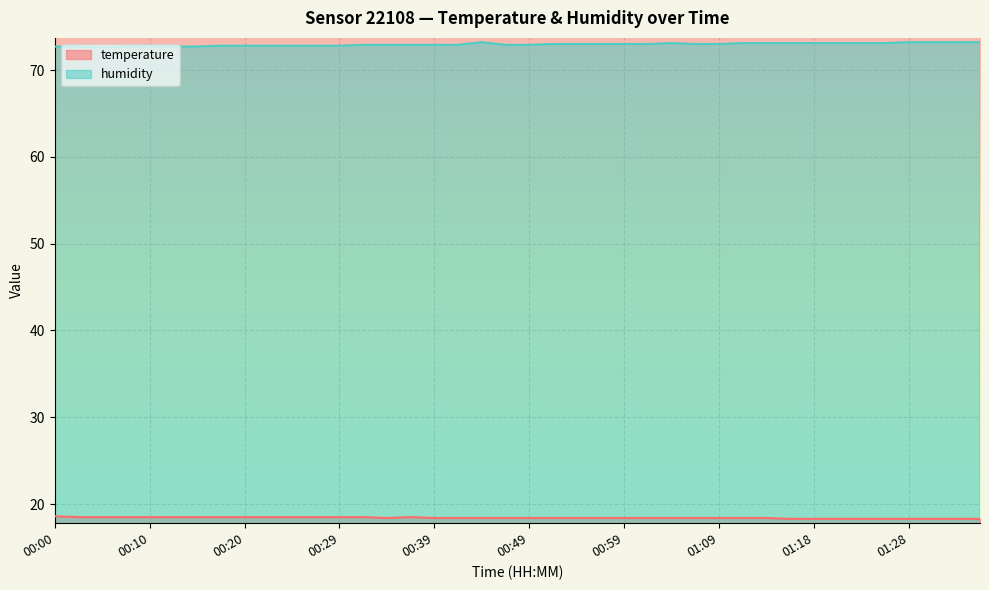

What is the label of the 4th point from the right?

01:28